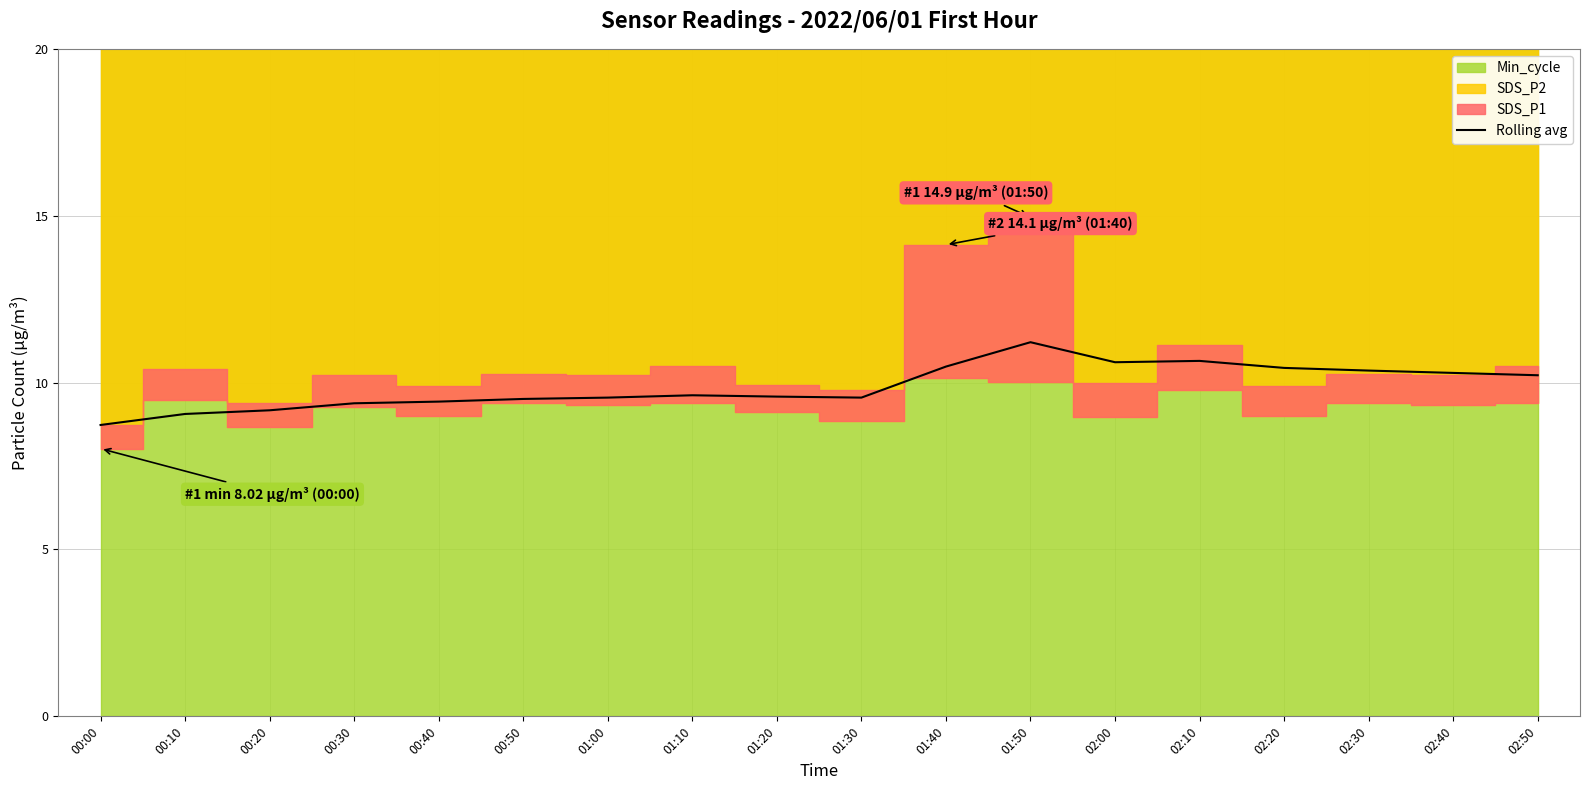

At which label is the value closest to 9?

00:10